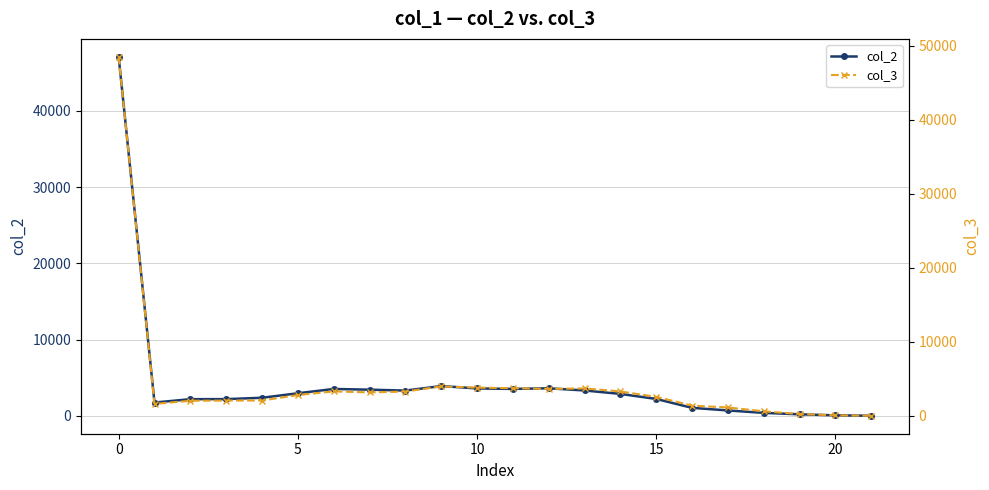

At 11, list the series in order from smallest to largest.

col_2, col_3